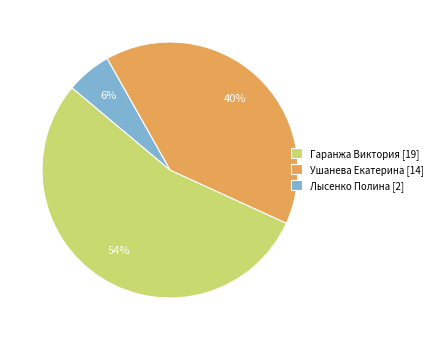

How many slices are in this pie chart?

3